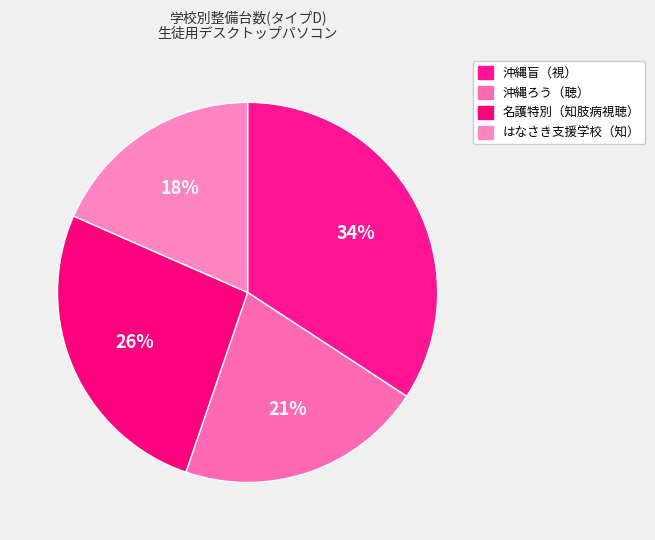

How many segments does this pie chart have?

4